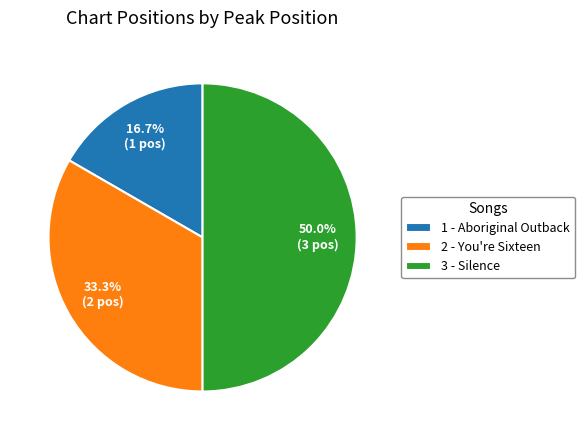

To the nearest percent, what is the difference between the 1 - Aboriginal Outback and 2 - You're Sixteen slice percentages?

17%